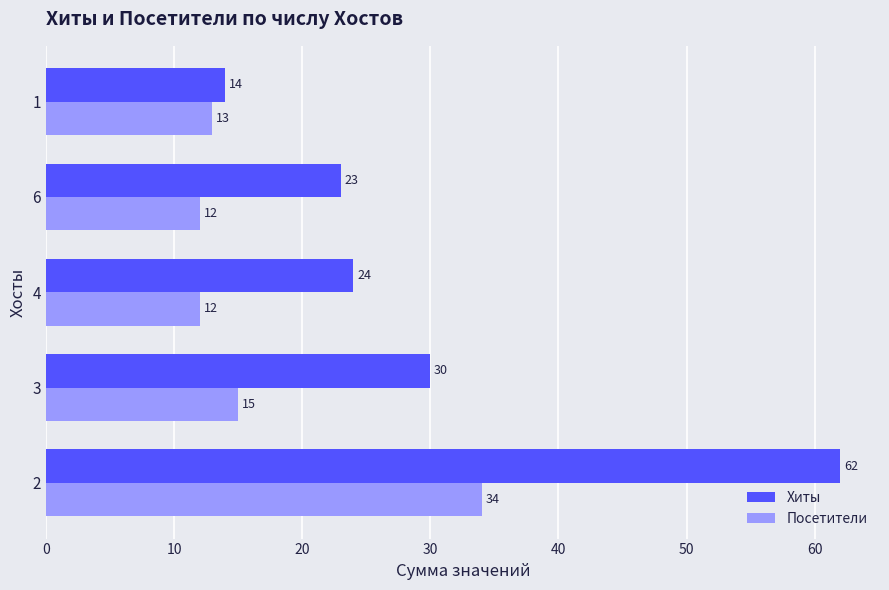

Rank the categories by Хиты value from lowest to highest.

1, 6, 4, 3, 2